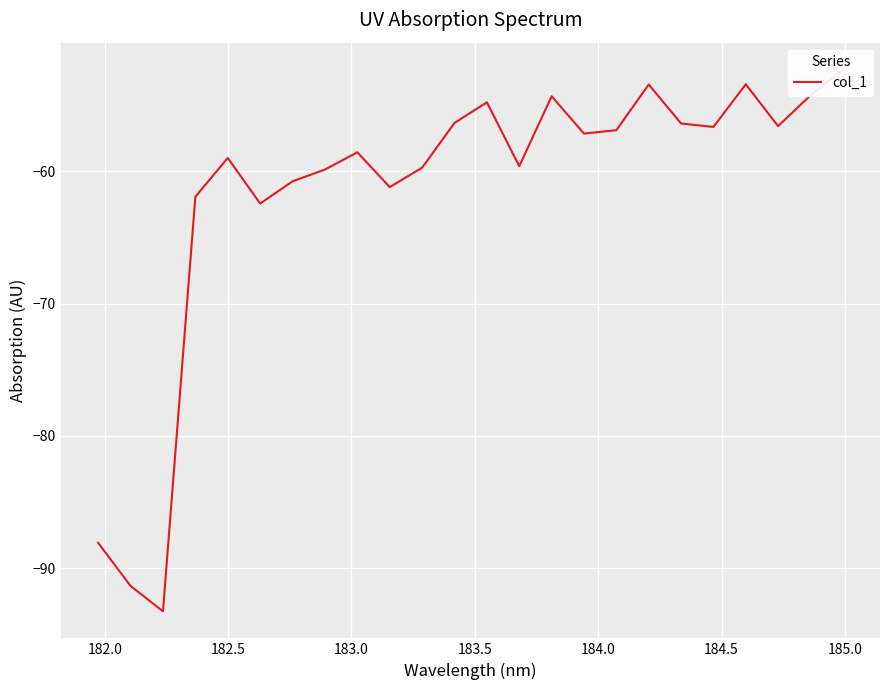

Is this an area chart (filled region under the line)?

No